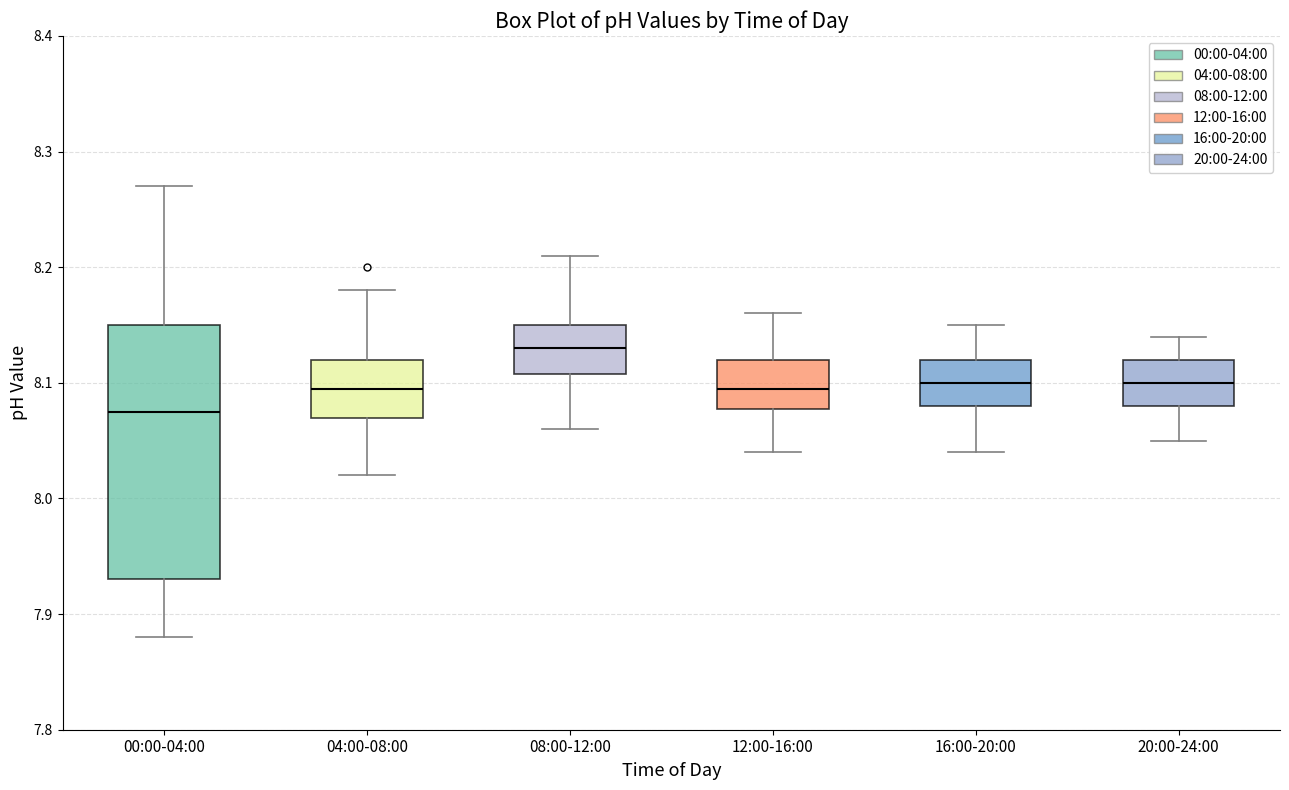

Reading left to right, transcribe this box plot: for each box, give where its median line is, the range the box spans, and where its two whiskers end, as read against the y-axis. The values are not printed on the chart, so give them approximately, as read against the axis.

00:00-04:00: median 8.08, box 7.93 to 8.15, whiskers 7.88 to 8.27
04:00-08:00: median 8.10, box 8.07 to 8.12, whiskers 8.02 to 8.18
08:00-12:00: median 8.13, box 8.11 to 8.15, whiskers 8.06 to 8.21
12:00-16:00: median 8.10, box 8.08 to 8.12, whiskers 8.04 to 8.16
16:00-20:00: median 8.10, box 8.08 to 8.12, whiskers 8.04 to 8.15
20:00-24:00: median 8.10, box 8.08 to 8.12, whiskers 8.05 to 8.14